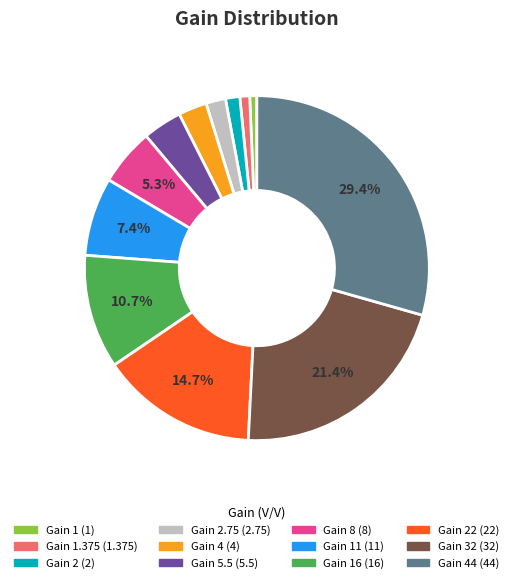

How many segments does this pie chart have?

12